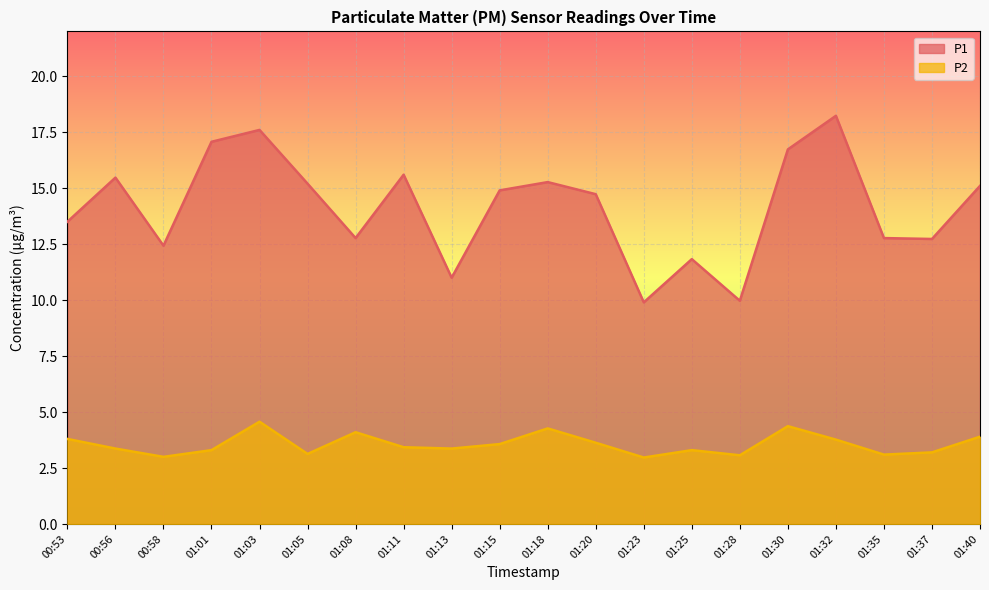

At which category does P1 reach its first local valley?

00:58